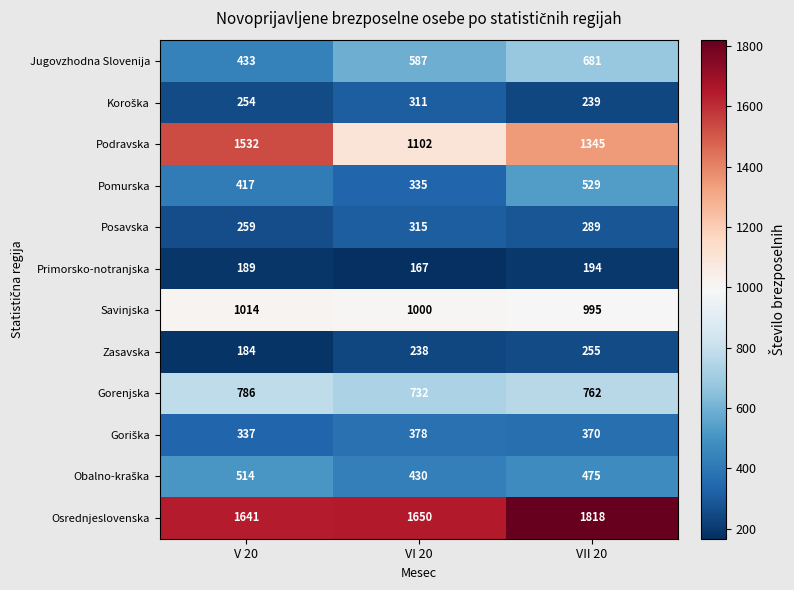

What is the sum of all Gorenjska values?

2280